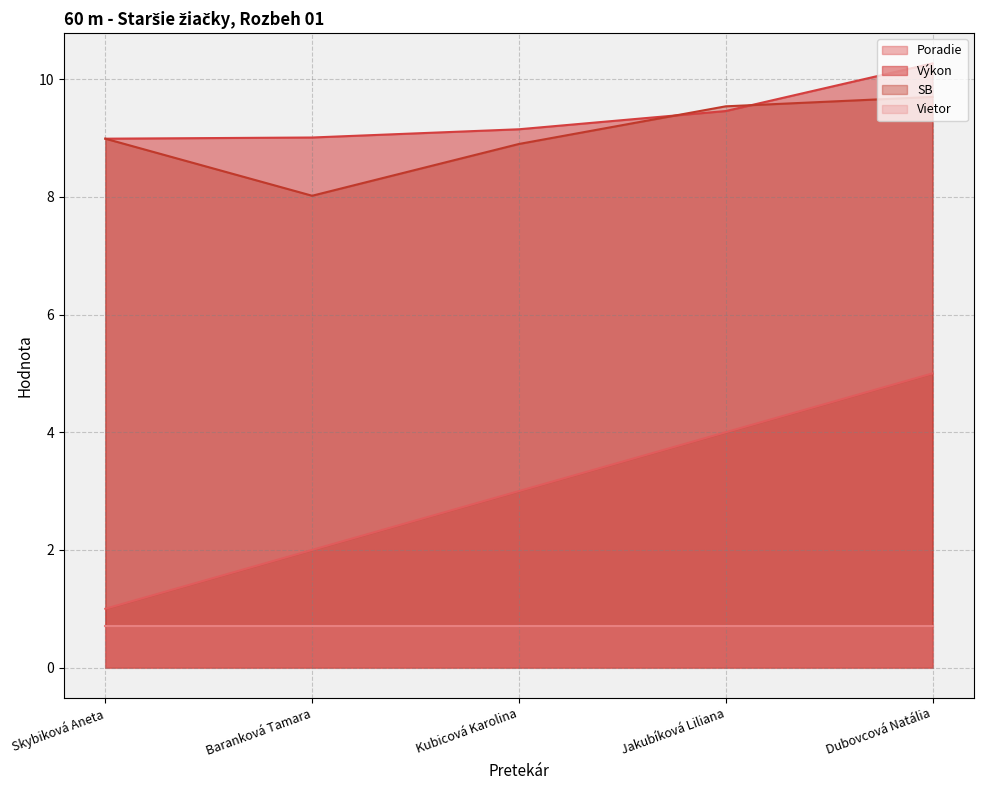

Read the Poradie value at Kubicová Karolina.

3.0